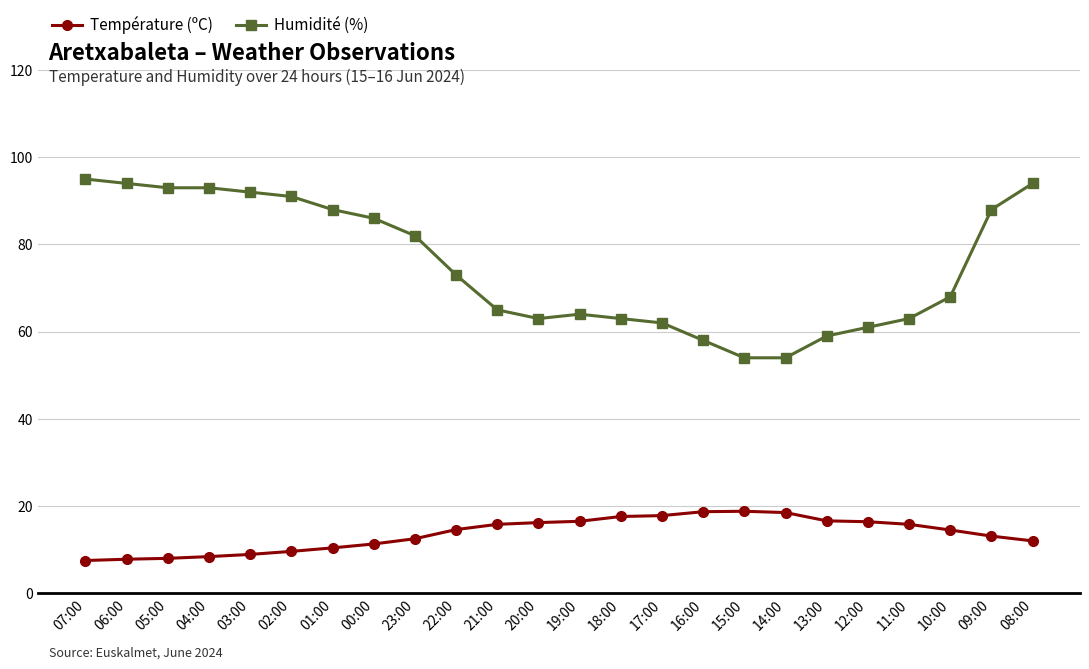

Which series has the widest spread of values?

Humidité (%)